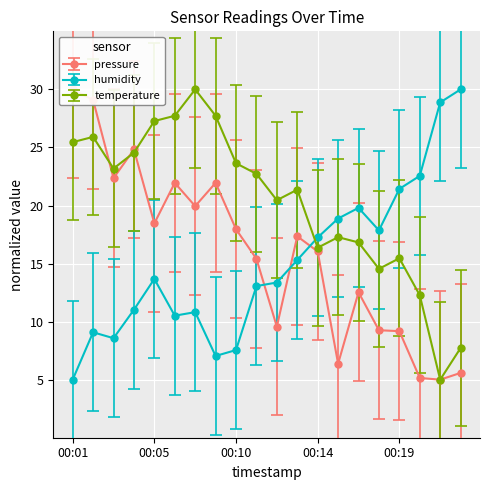

At which label does humidity first exceed 6?

00:05